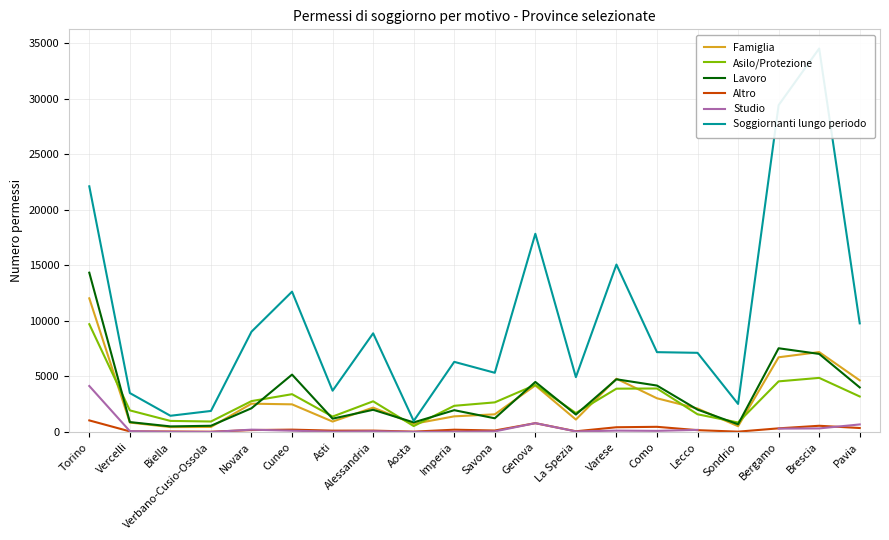

How many categories are shown in the chart?

20